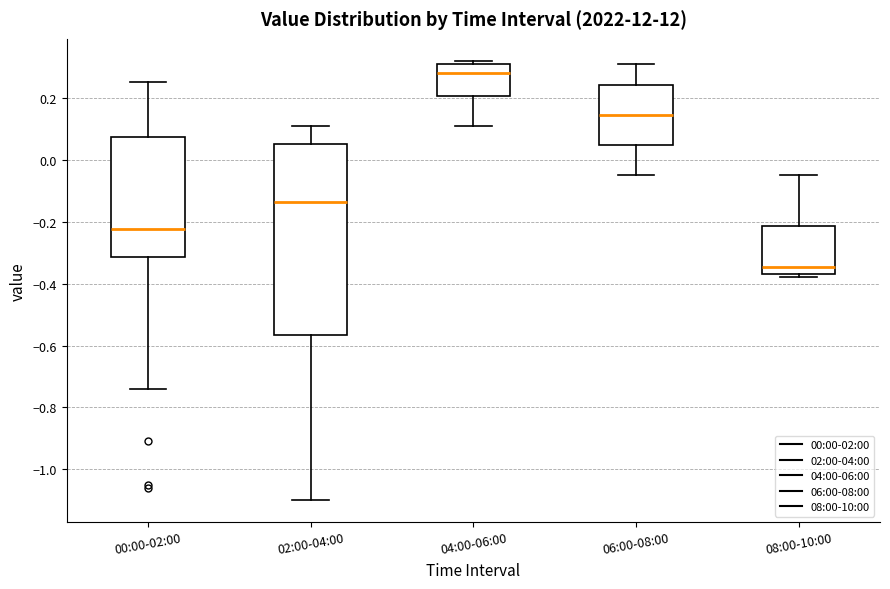

Comparing the boxes themselves (not the whiskers), which one is the tallest?

02:00-04:00